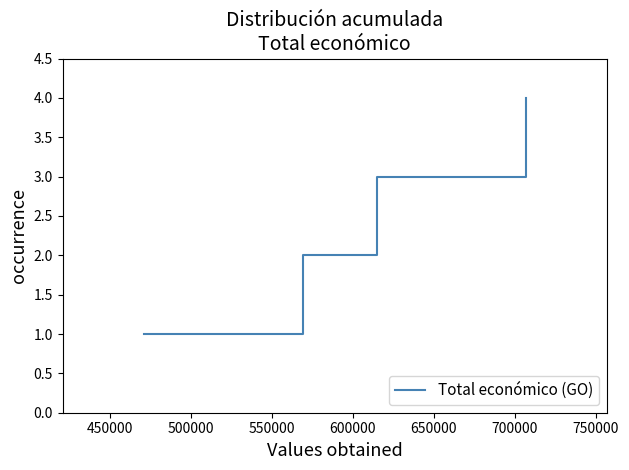

What is the greatest value displayed?

4